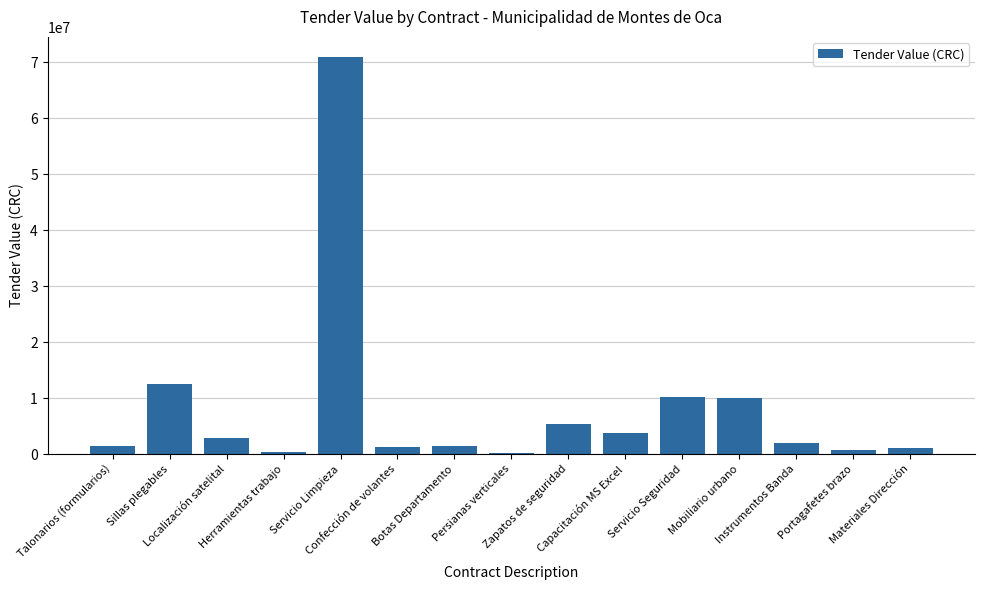

Where does the data first go above 2000000?

Sillas plegables